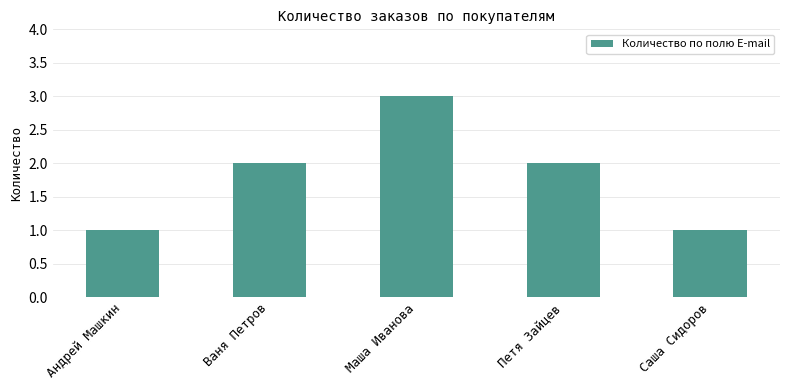

Reading left to right, list all the values displayed in this chart.

1	2	3	2	1